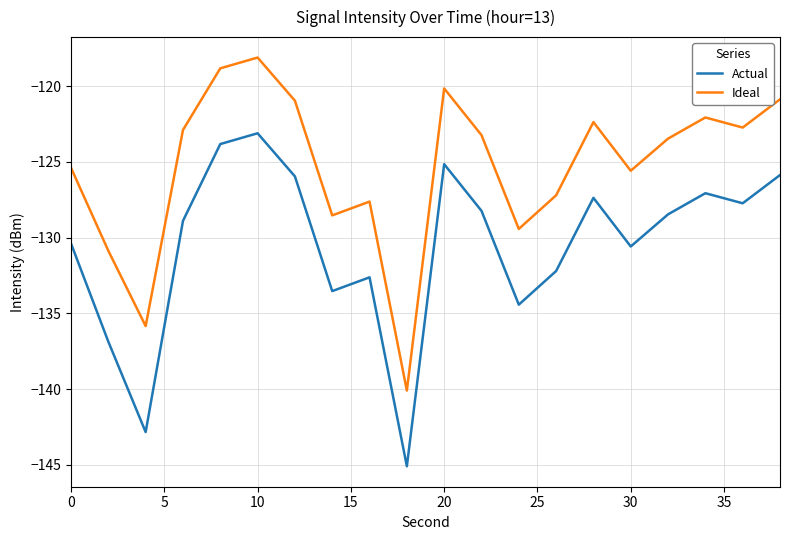

What is the maximum value for Actual?

-123.1